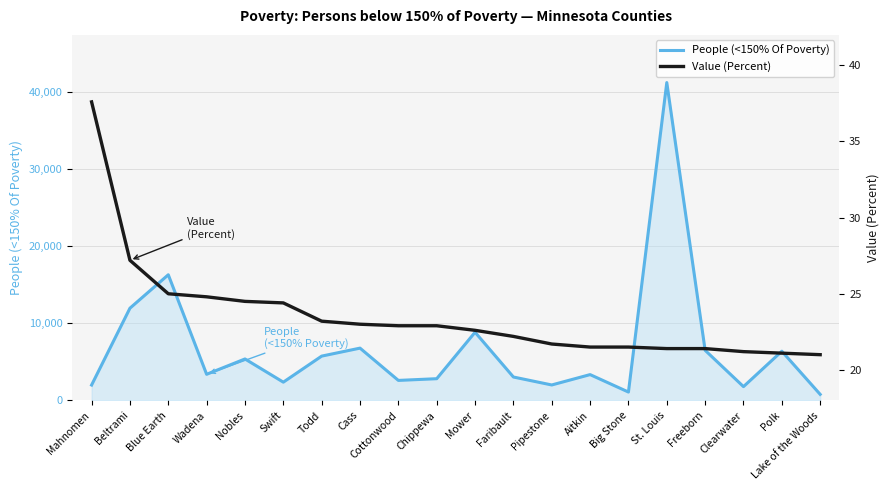

Where is Value (Percent) nearest to the value 29?

Beltrami